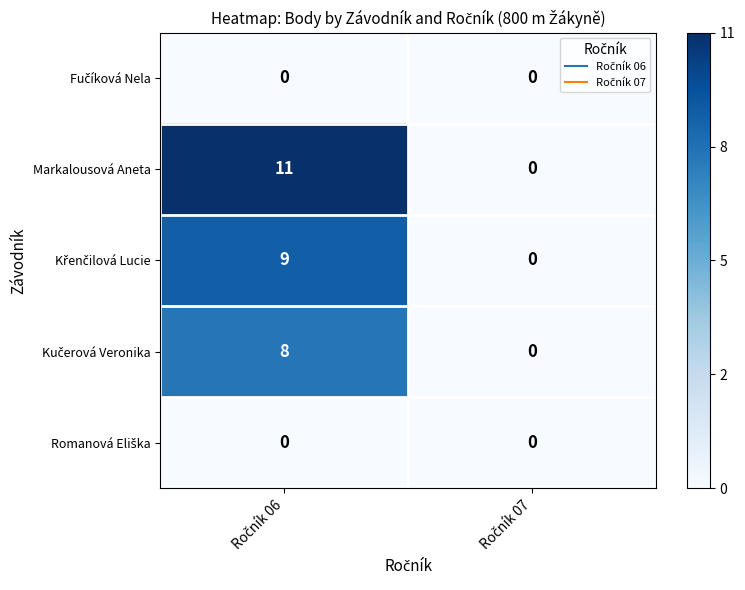

What is the maximum value shown in the chart?

11